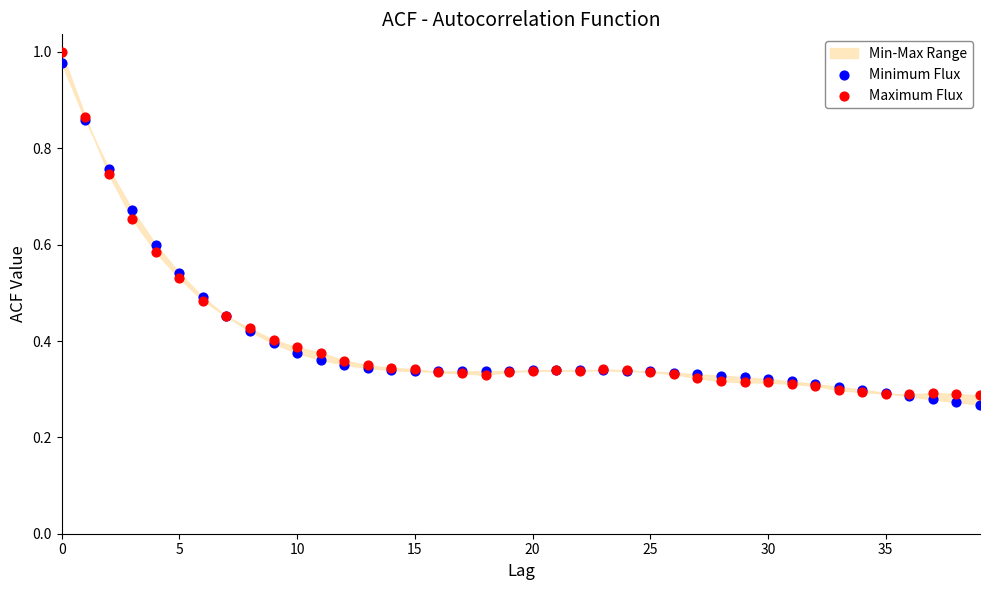

Which series has the largest Y range (max minus min)?

Maximum Flux